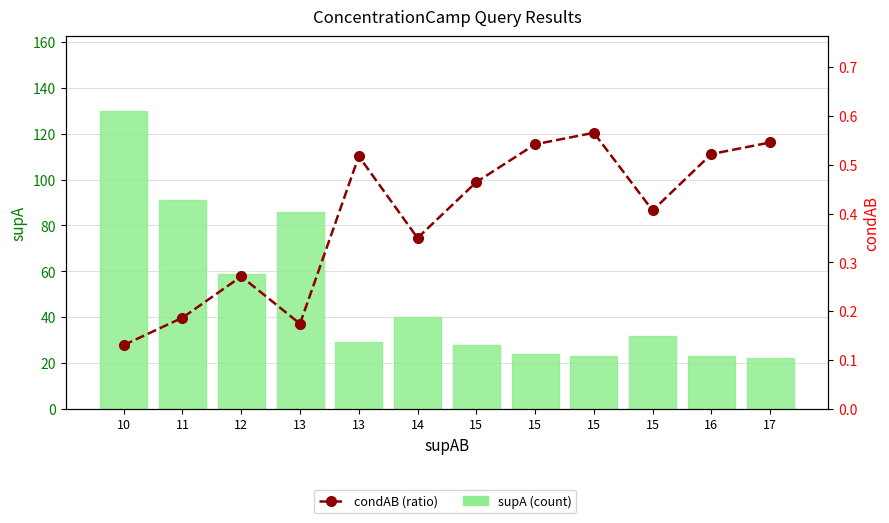

What is the maximum value for condAB (ratio)?

0.6